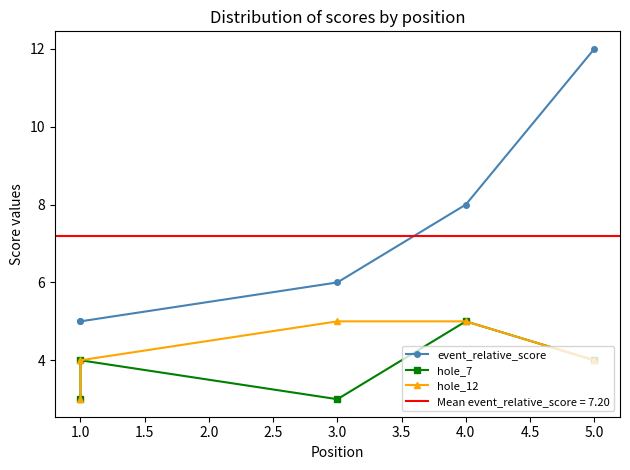

Rank the series by their maximum value, from highest to lowest.

event_relative_score, hole_7, hole_12